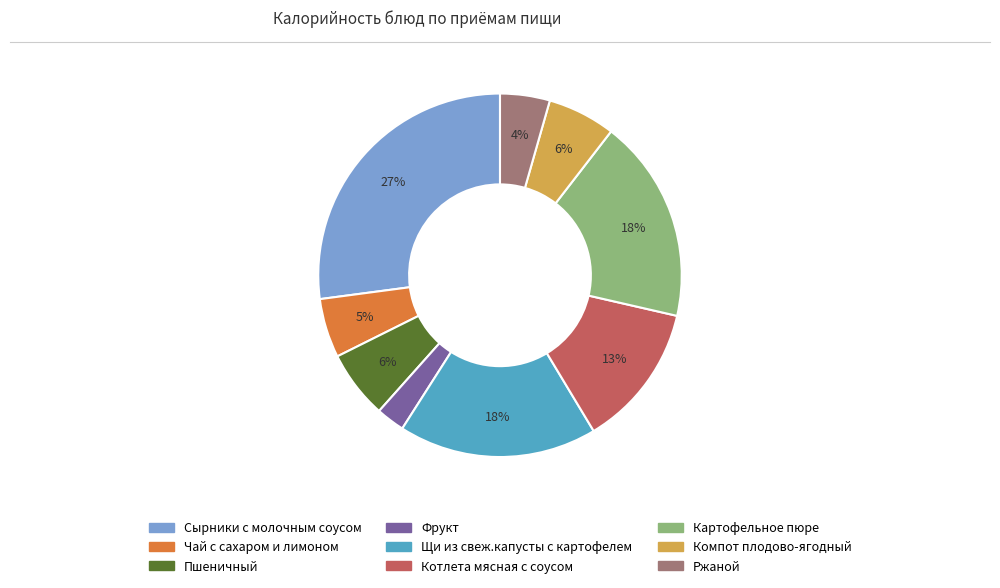

Between Компот плодово-ягодный and Картофельное пюре, which is larger?

Картофельное пюре